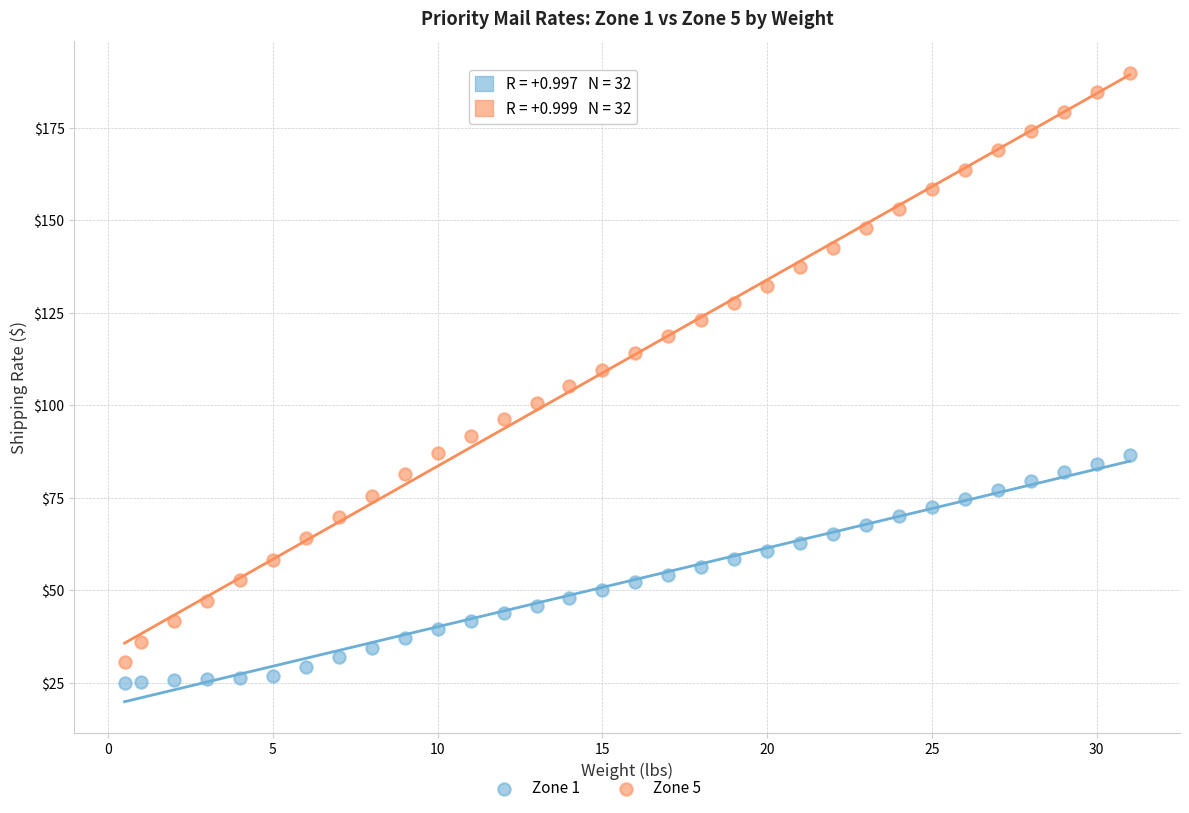

What is the X range (max minus min) for the scatter plot?

30.5